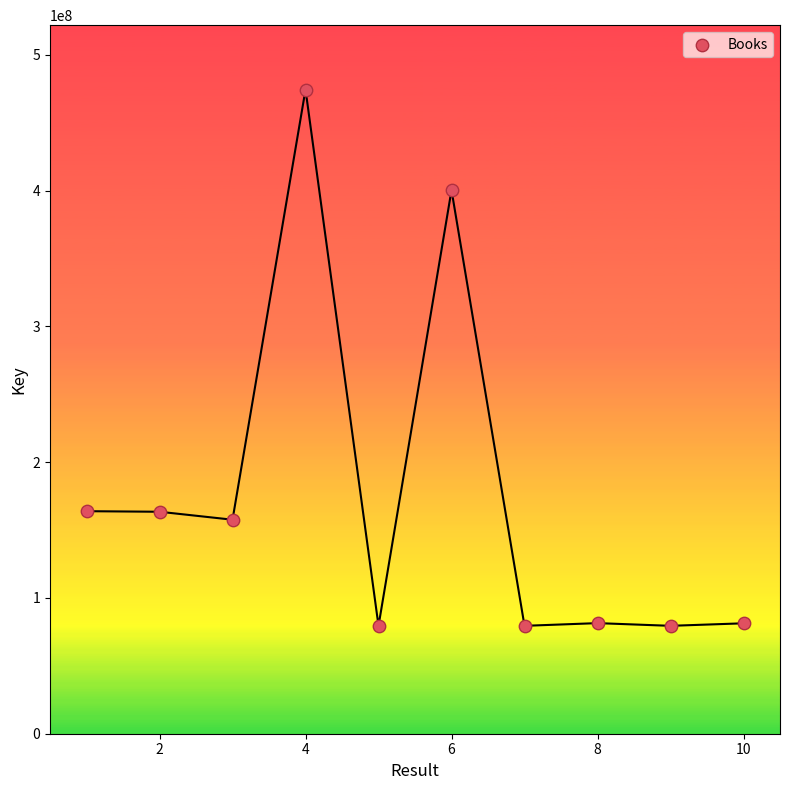

What is the average Y value?

176110164